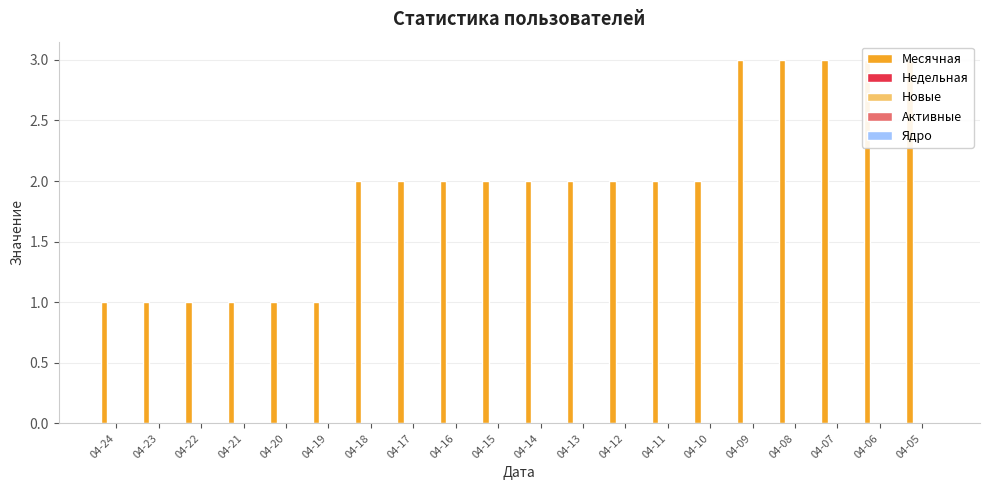

What are all the series names shown in the legend?

Месячная, Недельная, Новые, Активные, Ядро